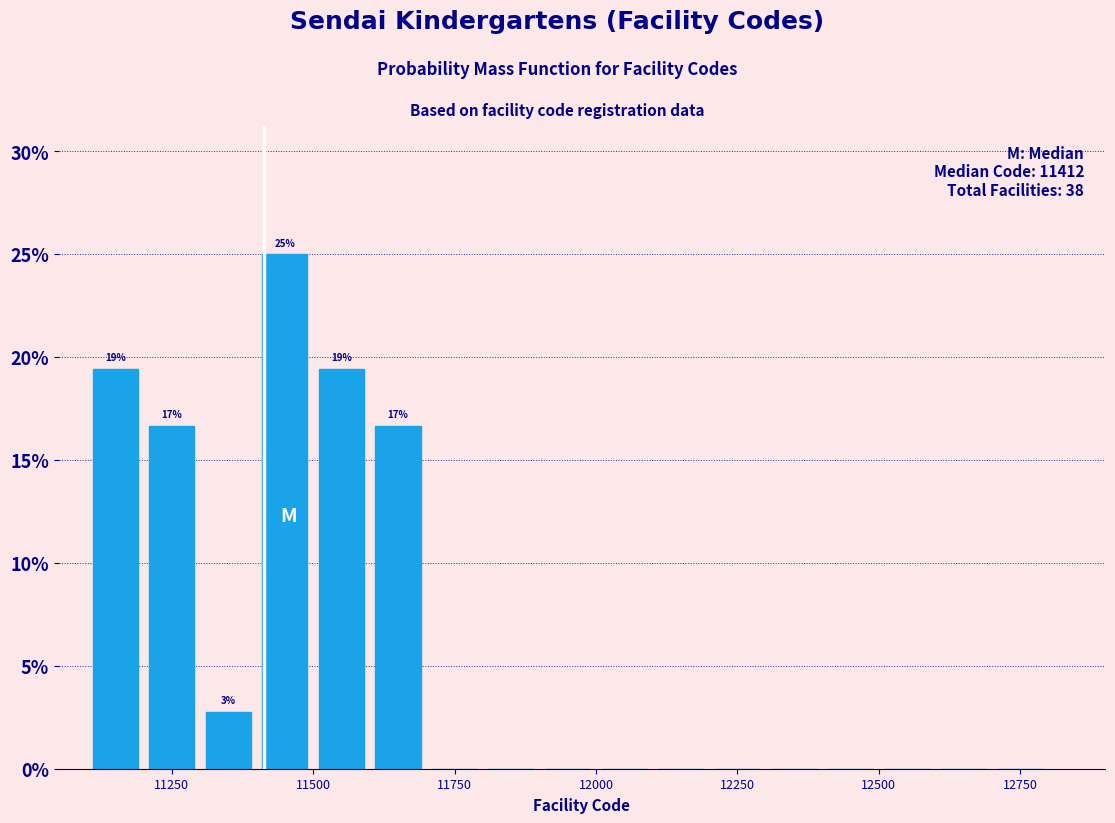

Read against the x-axis, roughly where is the centre of the tallest bar?

11450